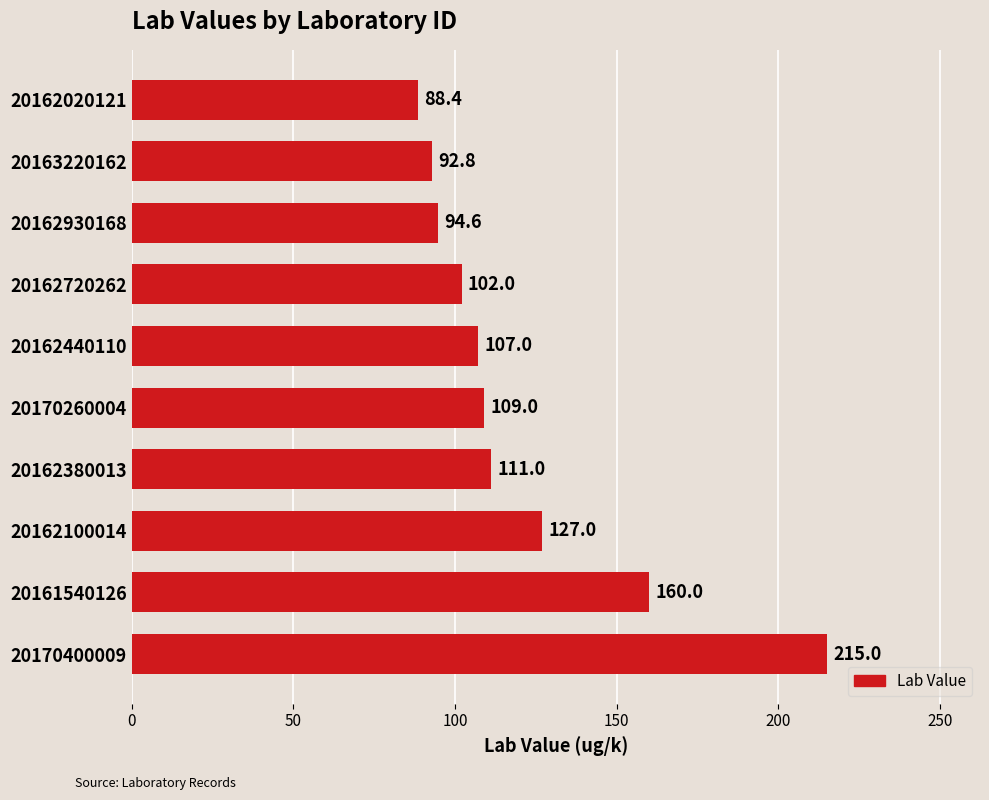

What is the difference between the maximum and minimum values?

126.6